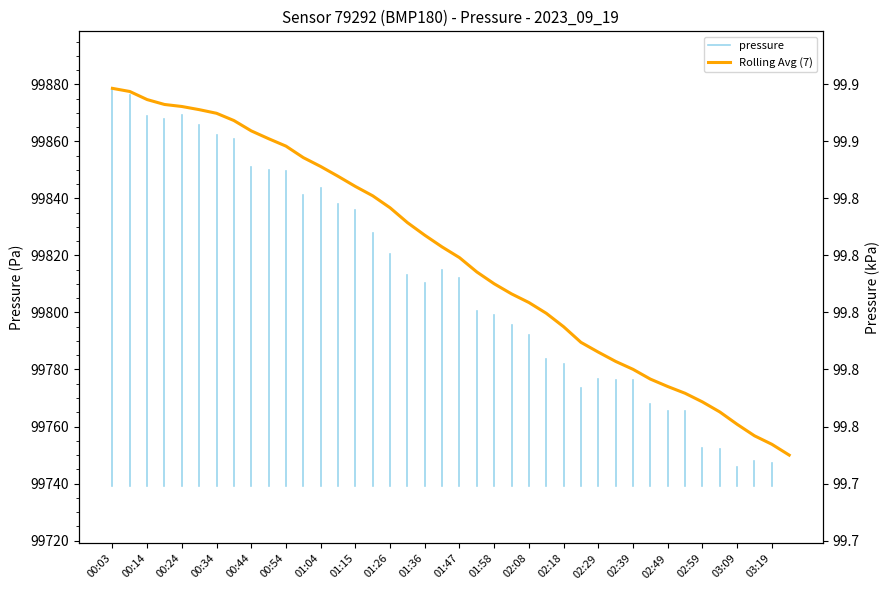

What is the difference between the maximum and second lowest values?

124.8